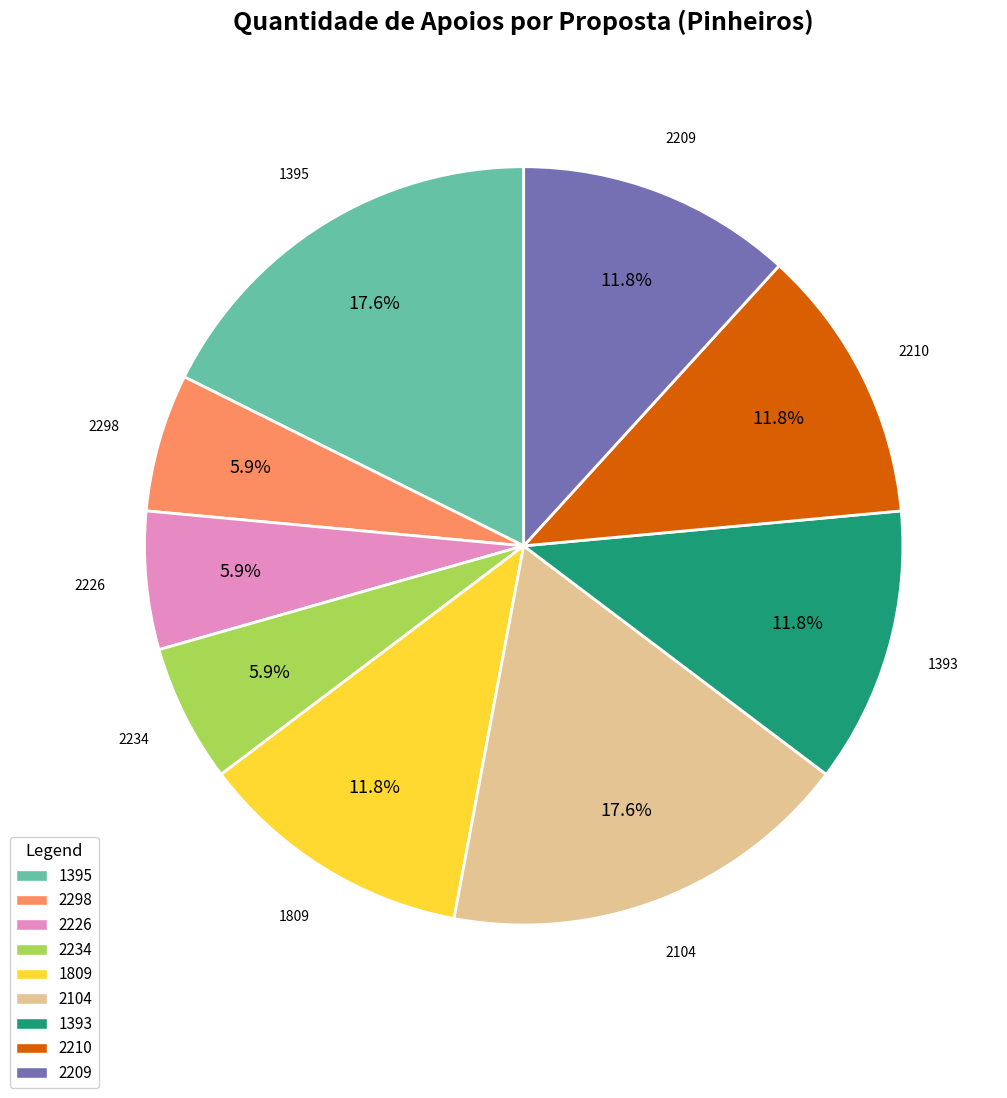

Do 2104 and 2209 together represent more than half of the pie?

No